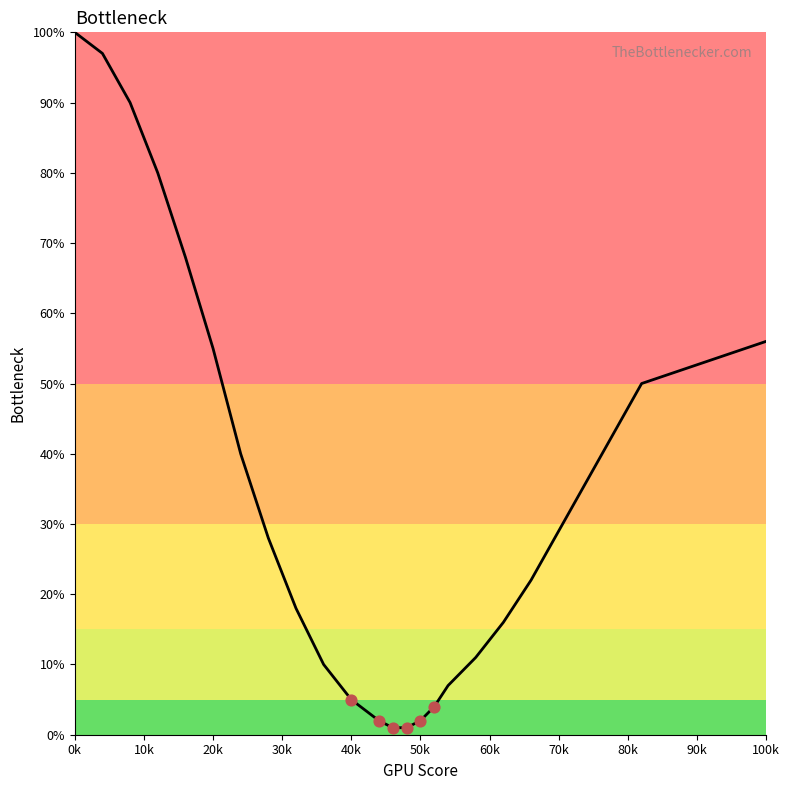

What is the difference between the maximum and minimum values?

99